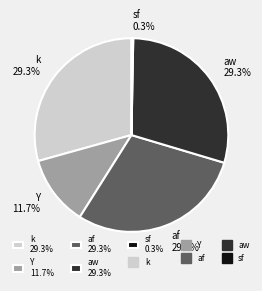

To the nearest percent, what is the combined percentage of af and sf?

30%